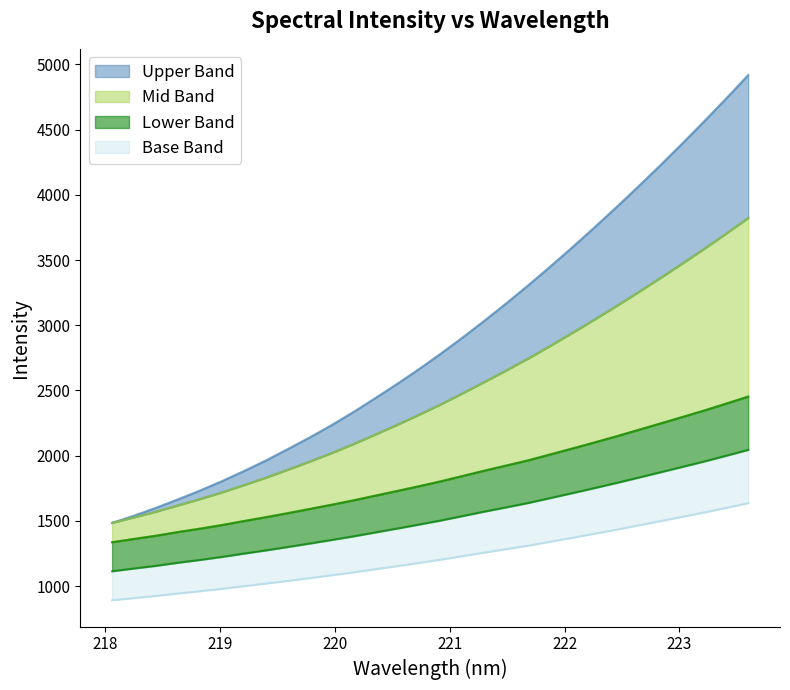

True or false: Upper Band and Lower Band intersect in this chart.

False